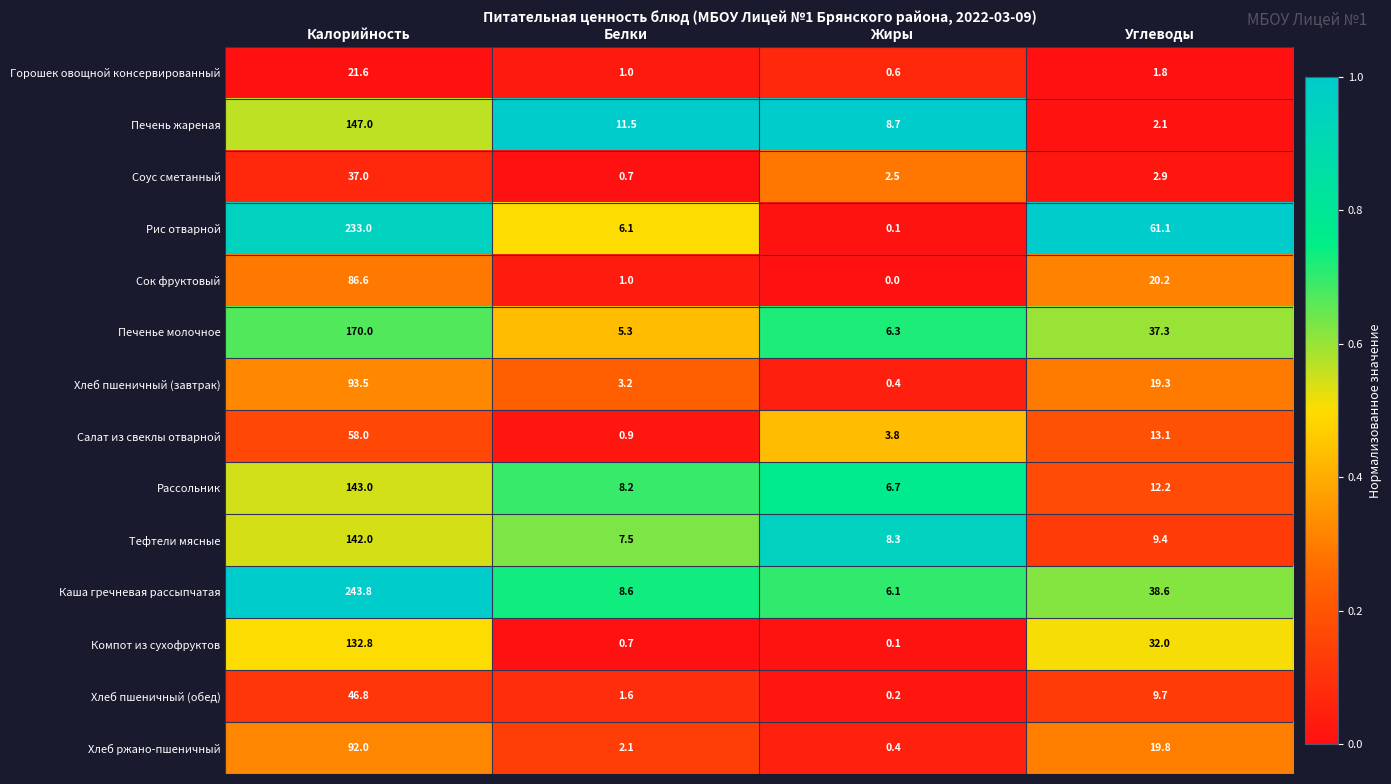

At which category is the sum across all series the highest?

Калорийность